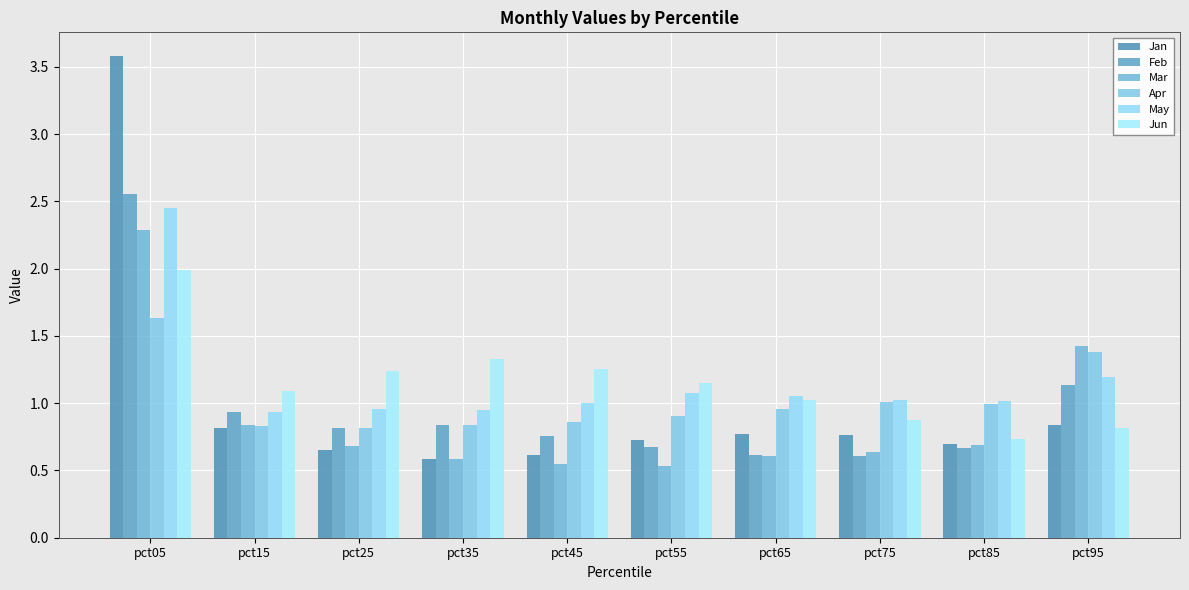

What are all the series names shown in the legend?

Jan, Feb, Mar, Apr, May, Jun